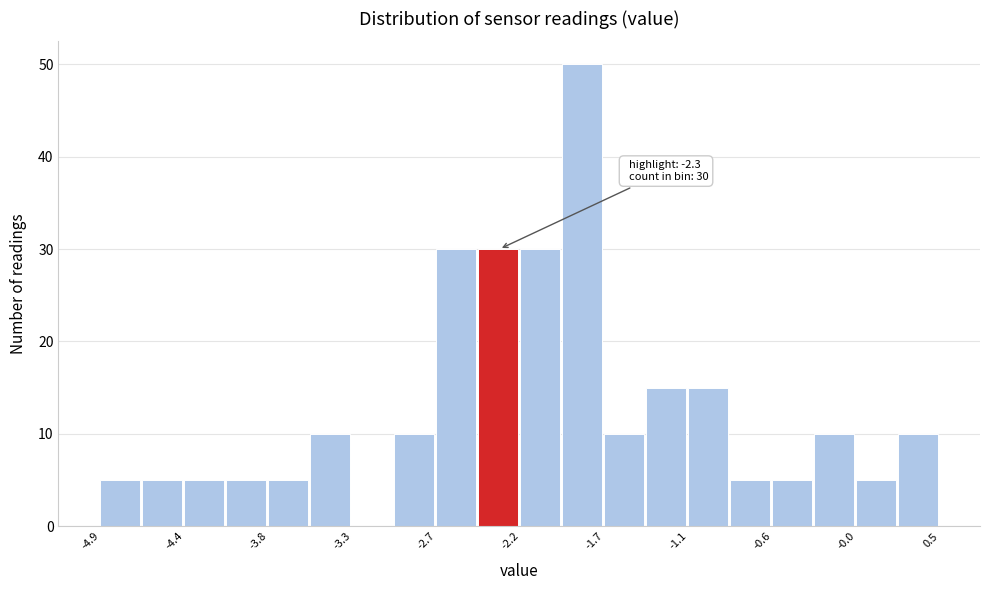

Read against the x-axis, roughly where is the centre of the tallest bar?

-1.8